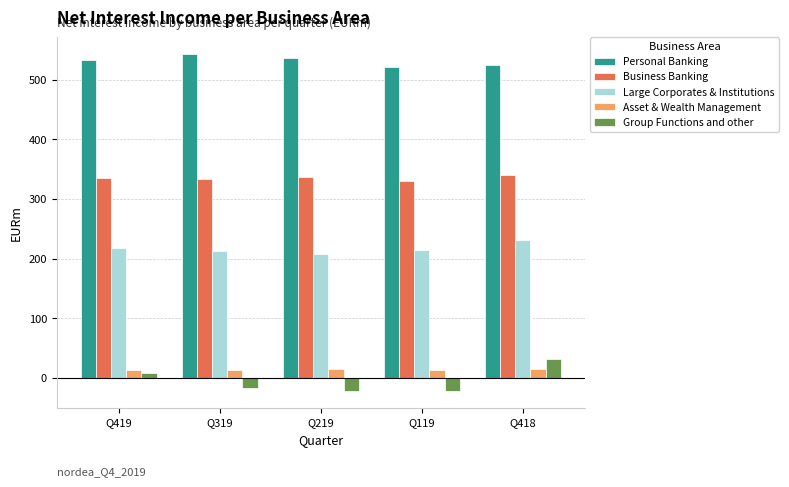

How many categories are shown in the chart?

5